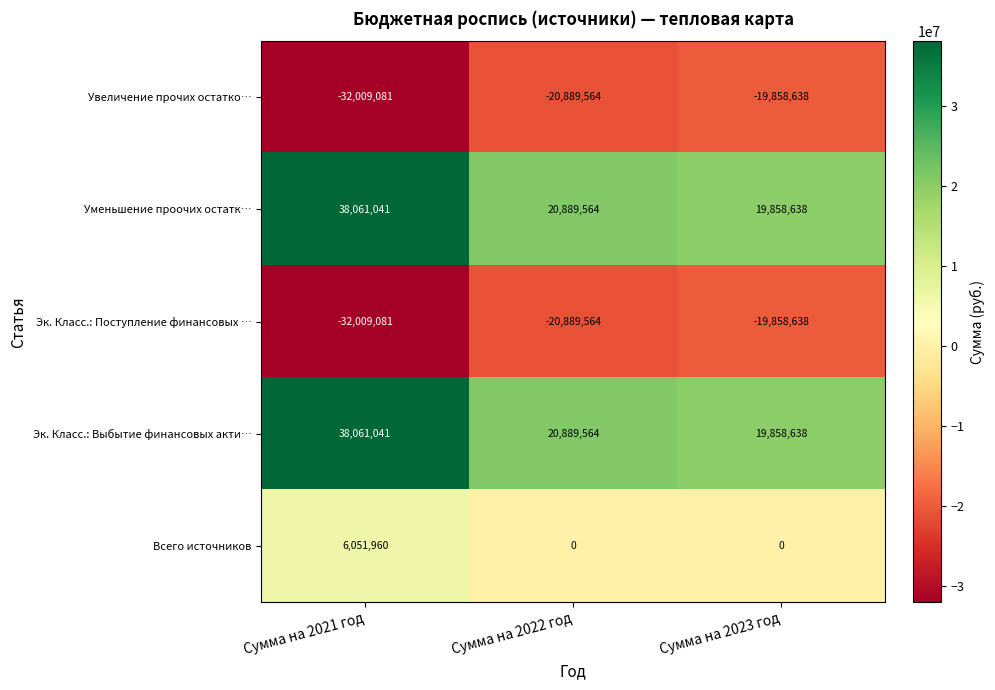

Is the value of Уменьшение проочих остатк… at Сумма на 2023 год greater than the value of Эк. Класс.: Поступление финансовых … at Сумма на 2021 год?

Yes